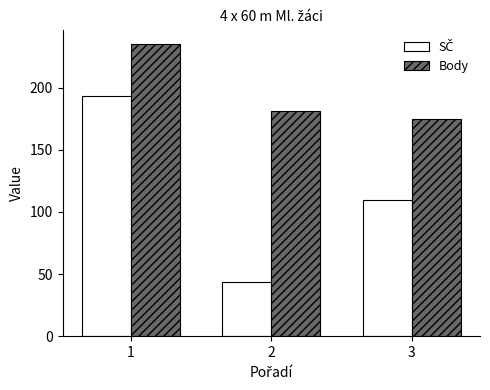

Rank the categories by Body value from lowest to highest.

3, 2, 1